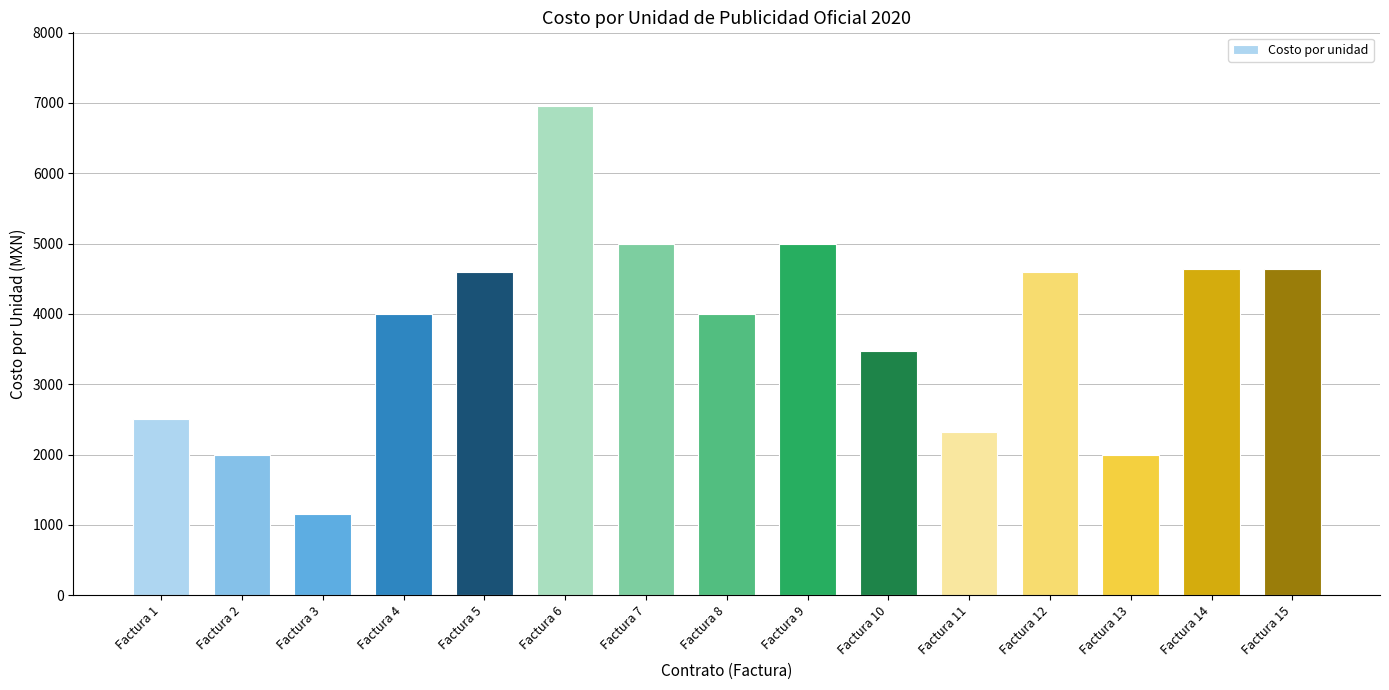

What is the value of the 11th bar from the left?

2320.0